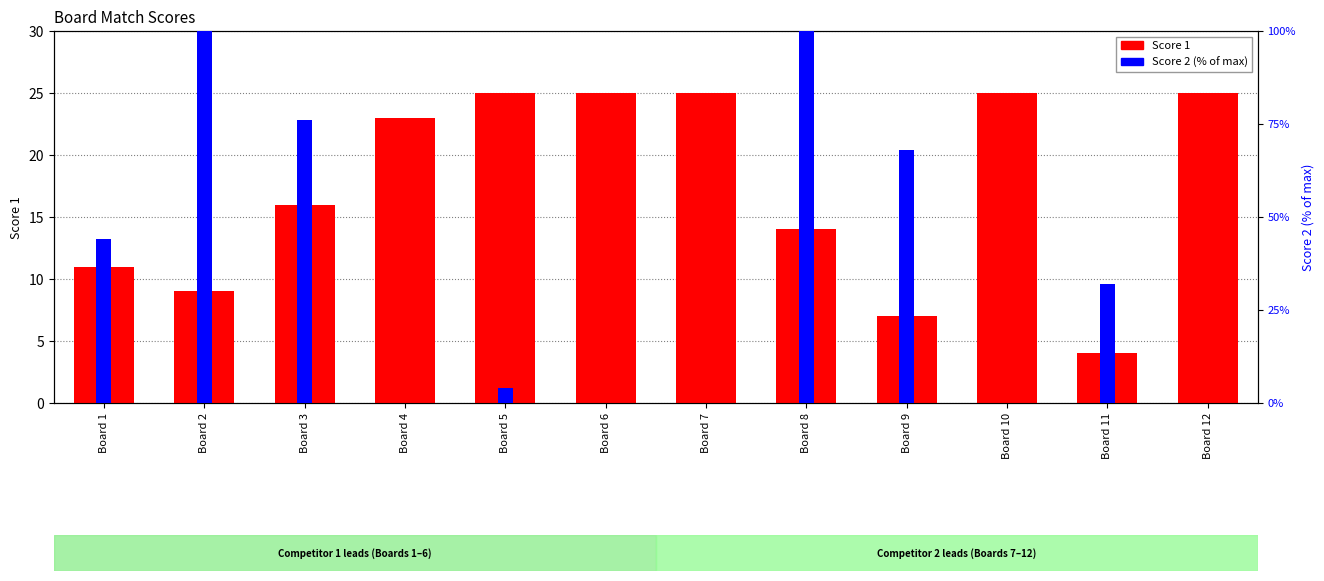

What are all the series names shown in the legend?

Score 1, Score 2 (%)